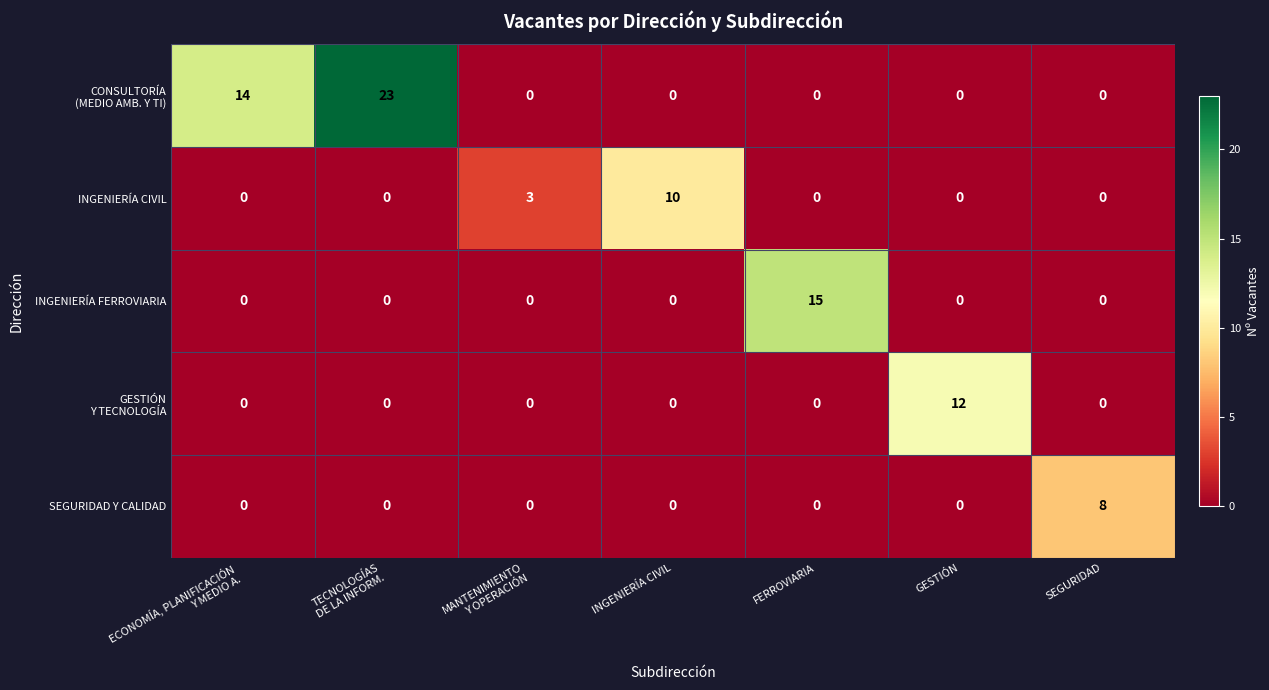

What is the maximum value for SEGURIDAD Y CALIDAD?

8